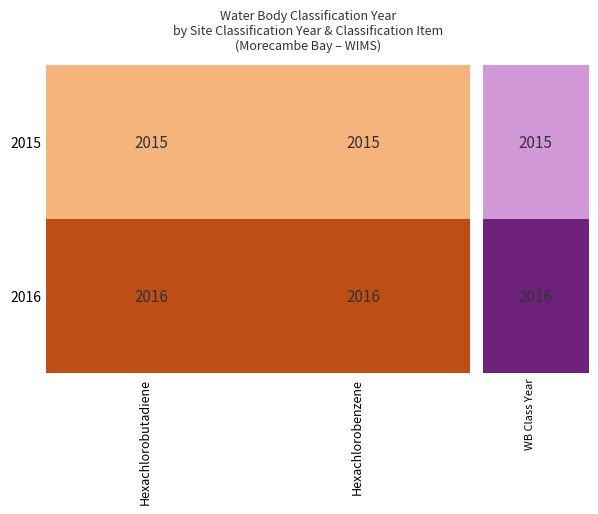

Rank the series by their average value, from lowest to highest.

2015, 2016